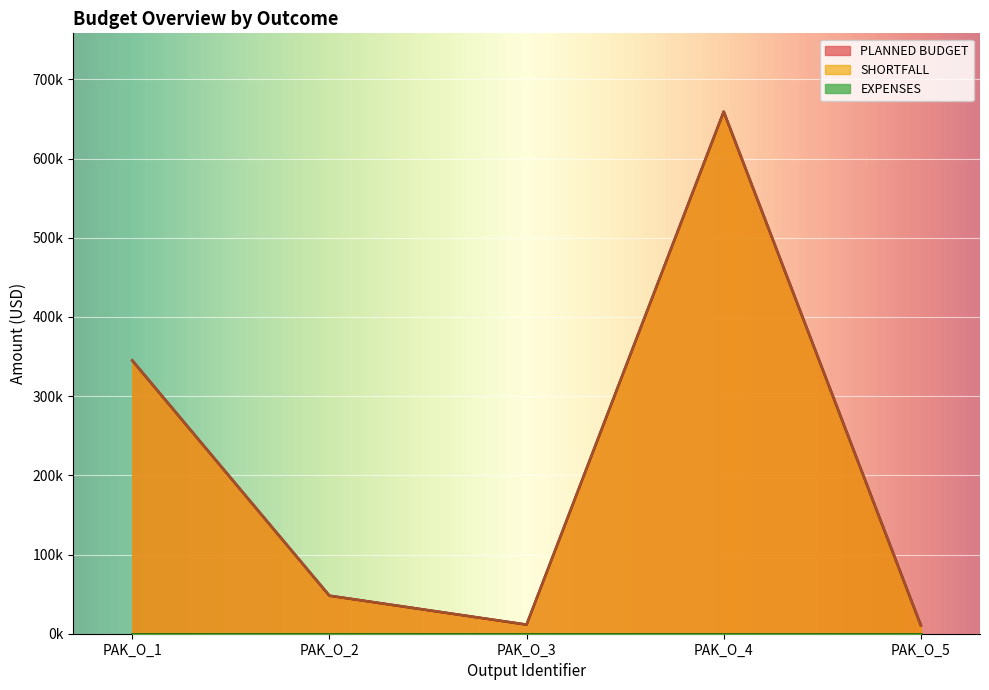

What is the maximum value shown in the chart?

659185